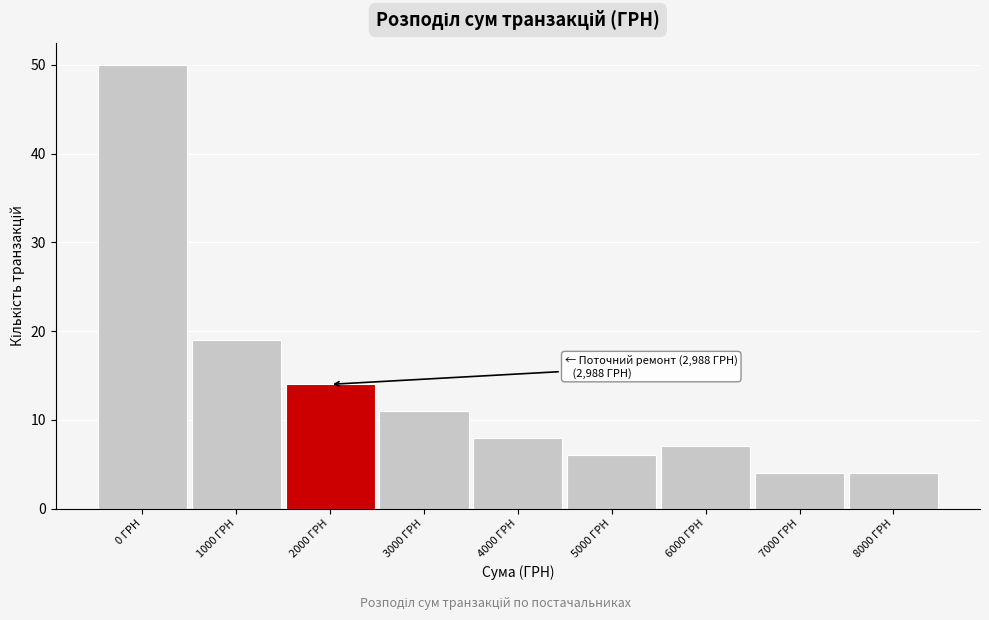

Reading left to right, list all the values displayed in this chart.

0 ГРН=50	1000 ГРН=19	2000 ГРН=14	3000 ГРН=11	4000 ГРН=8	5000 ГРН=6	6000 ГРН=7	7000 ГРН=4	8000 ГРН=4